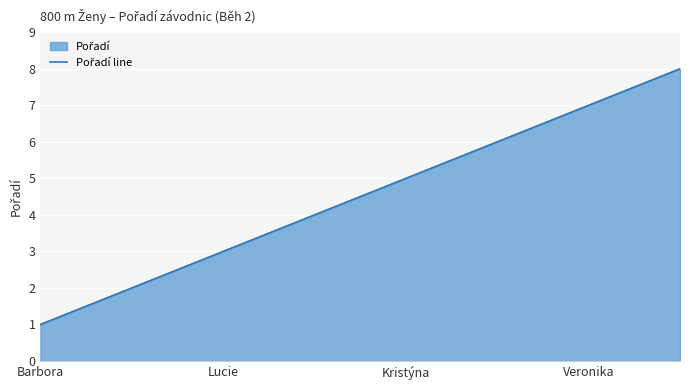

What is the difference between the second highest and minimum values?

6